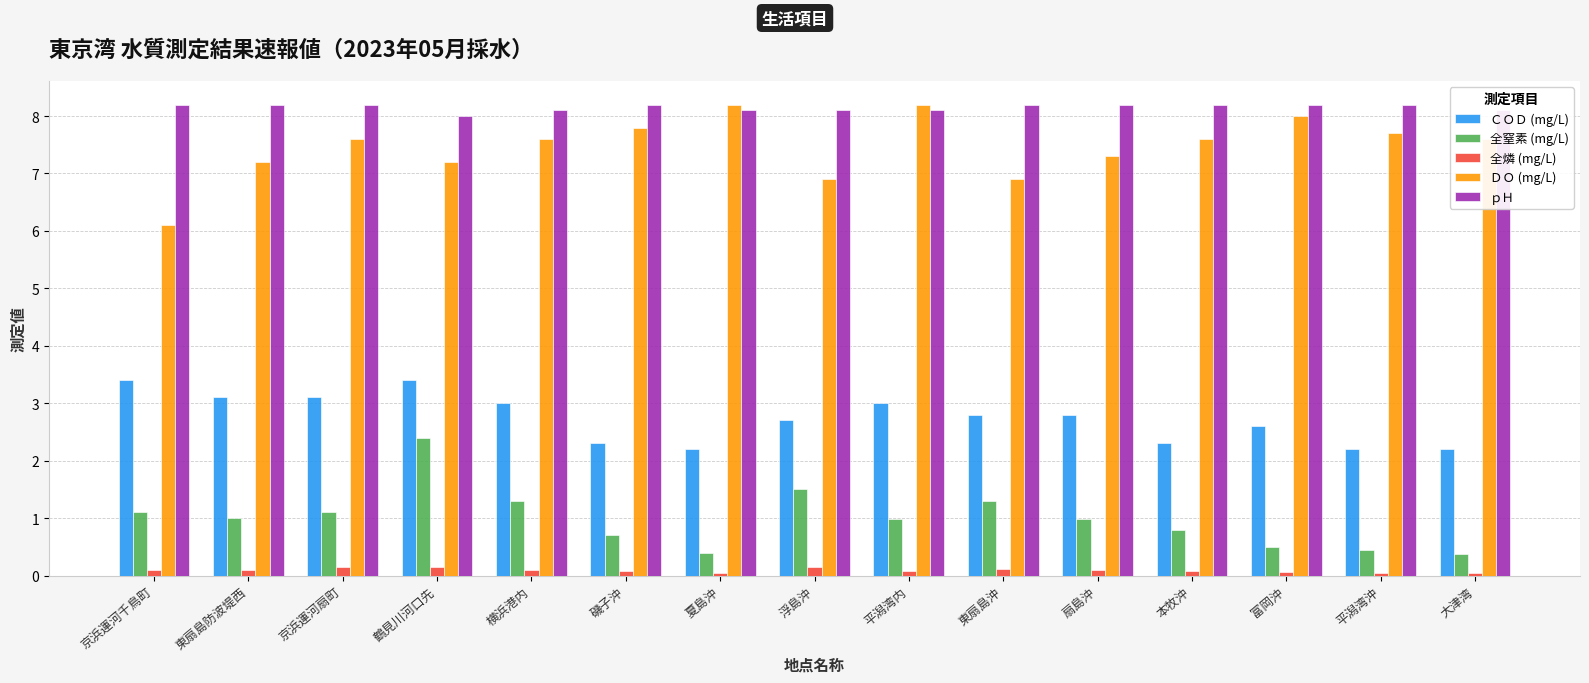

Rank the series at 扇島沖 from lowest to highest value.

全燐 (mg/L), 全窒素 (mg/L), ＣＯＤ (mg/L), ＤＯ (mg/L), ｐＨ